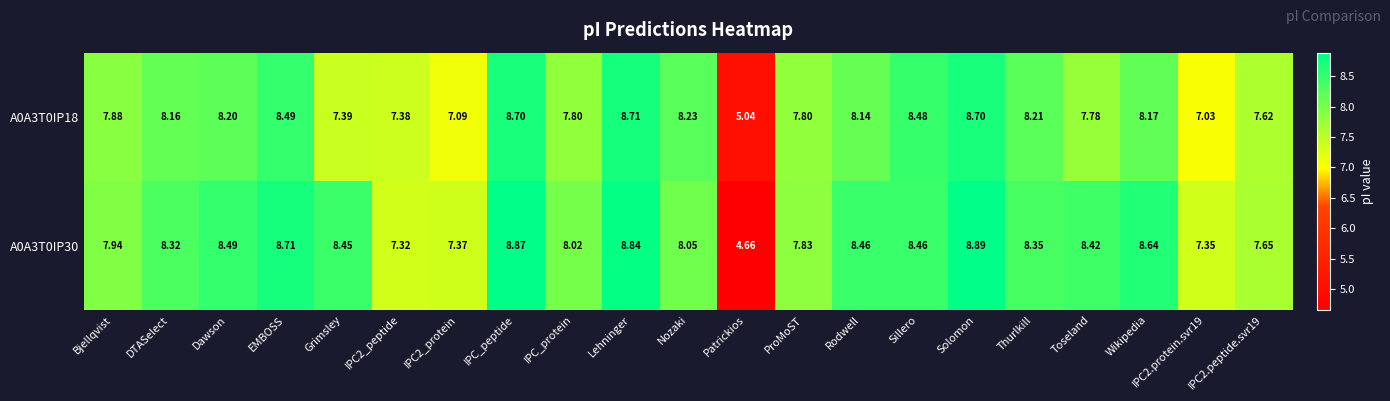

Where is A0A3T0IP18 nearest to the value 6?

Patrickios